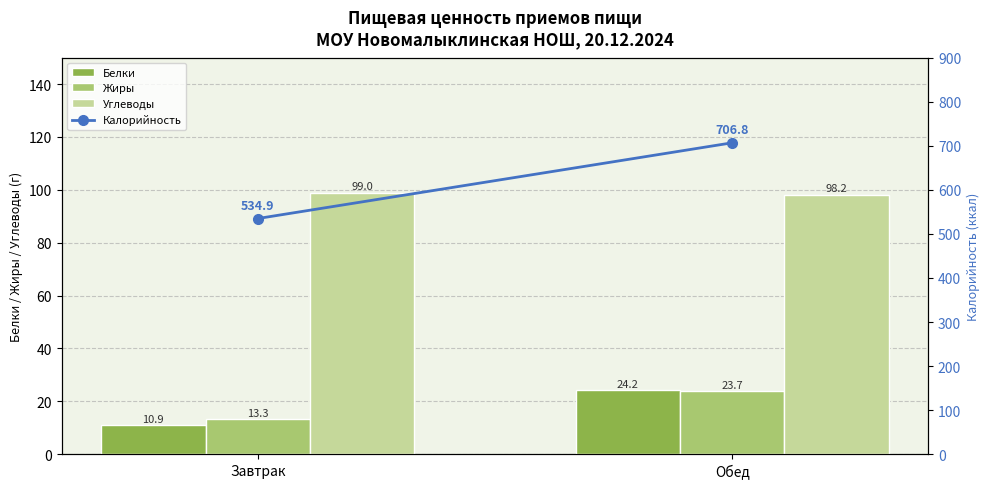

What is the label of the 1st bar from the left?

Завтрак